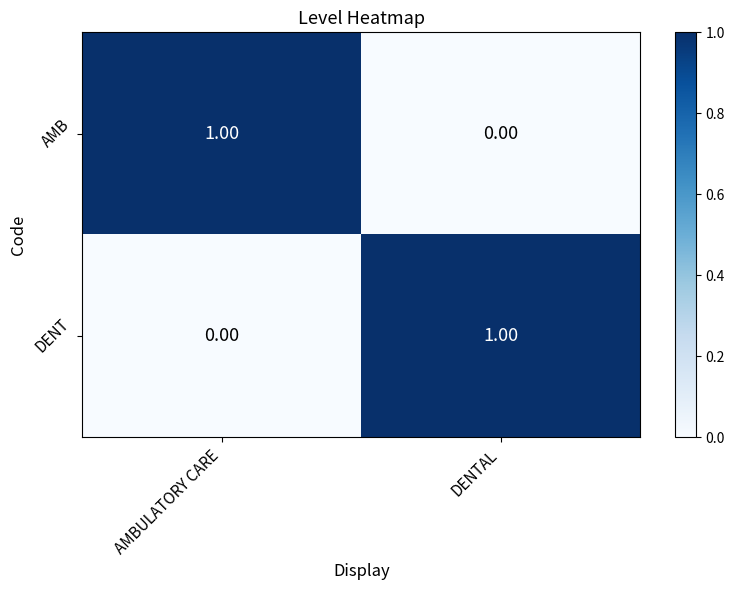

At which label is DENT closest to 0?

AMBULATORY CARE